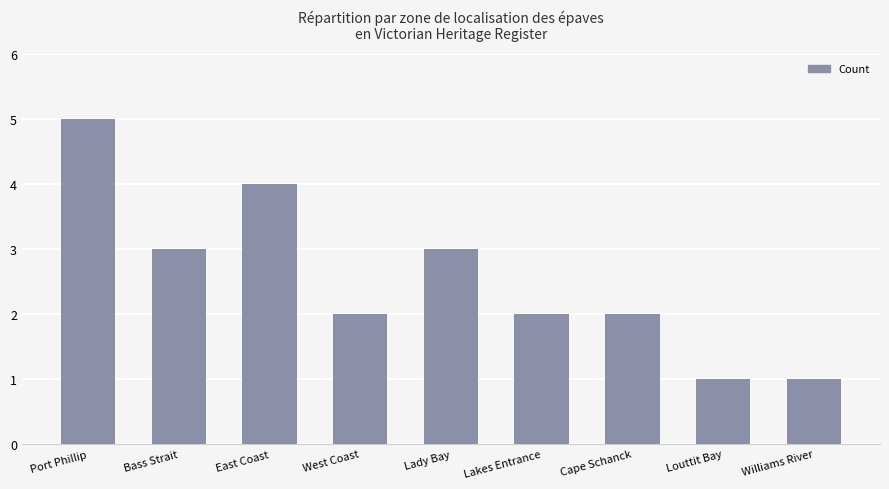

What is the average value?

3